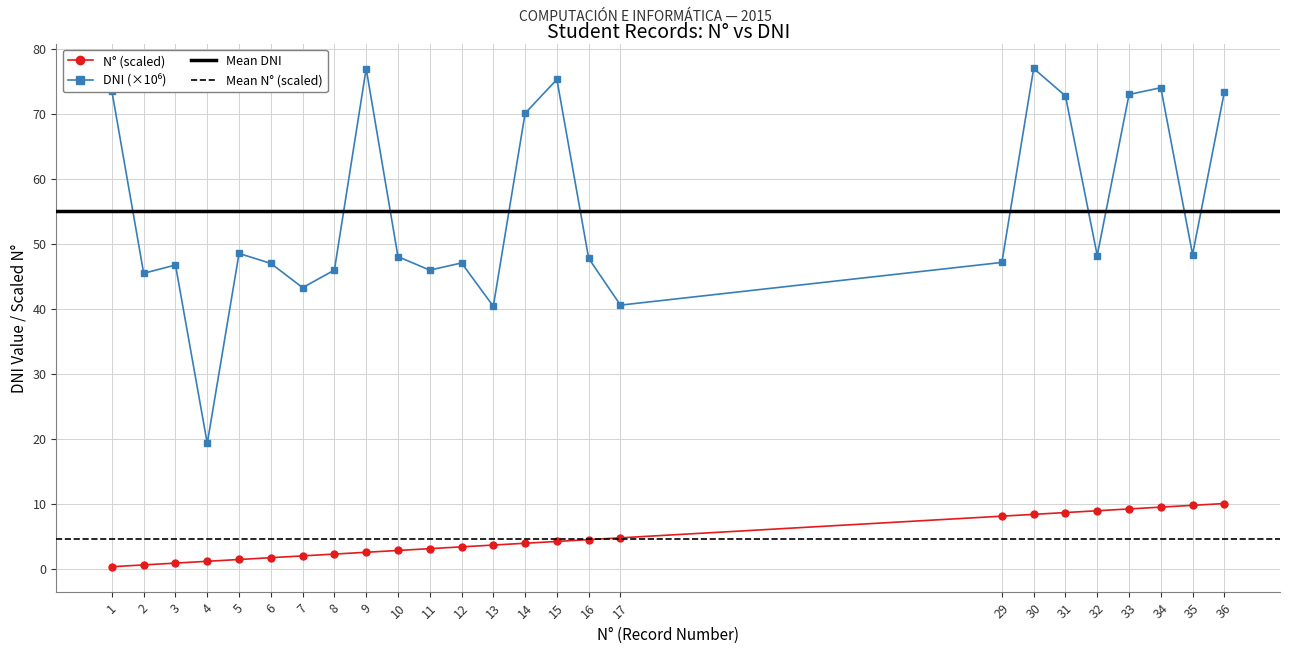

Rank the series at 11 from highest to lowest value.

DNI (scaled), N° (record number)